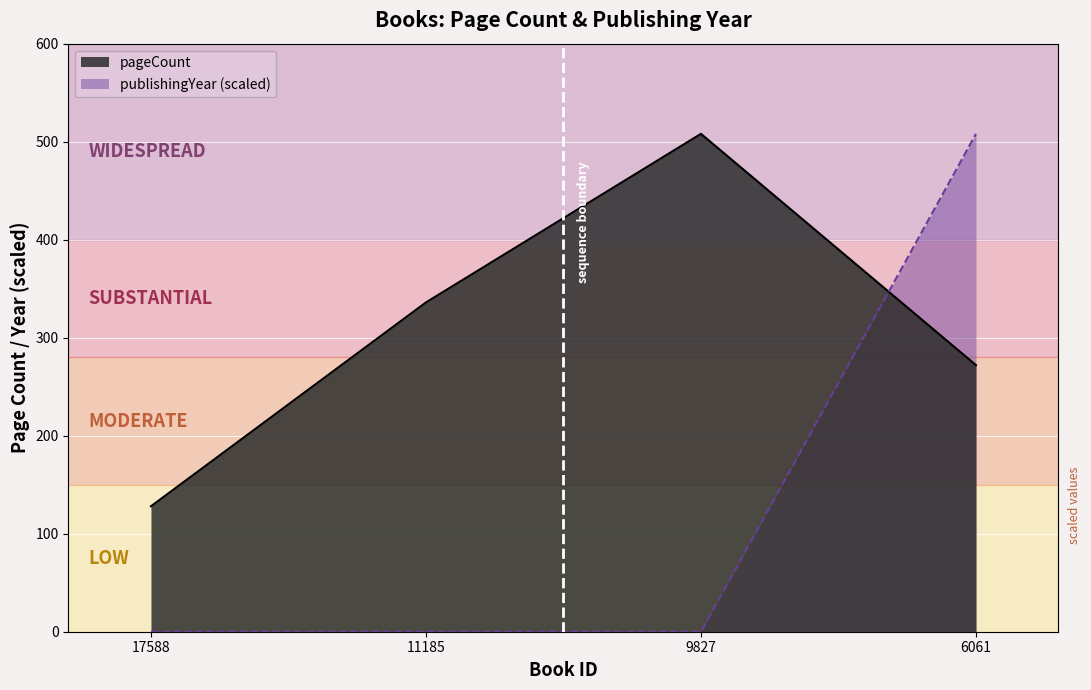

What is the average value of the publishingYear series?

127.0